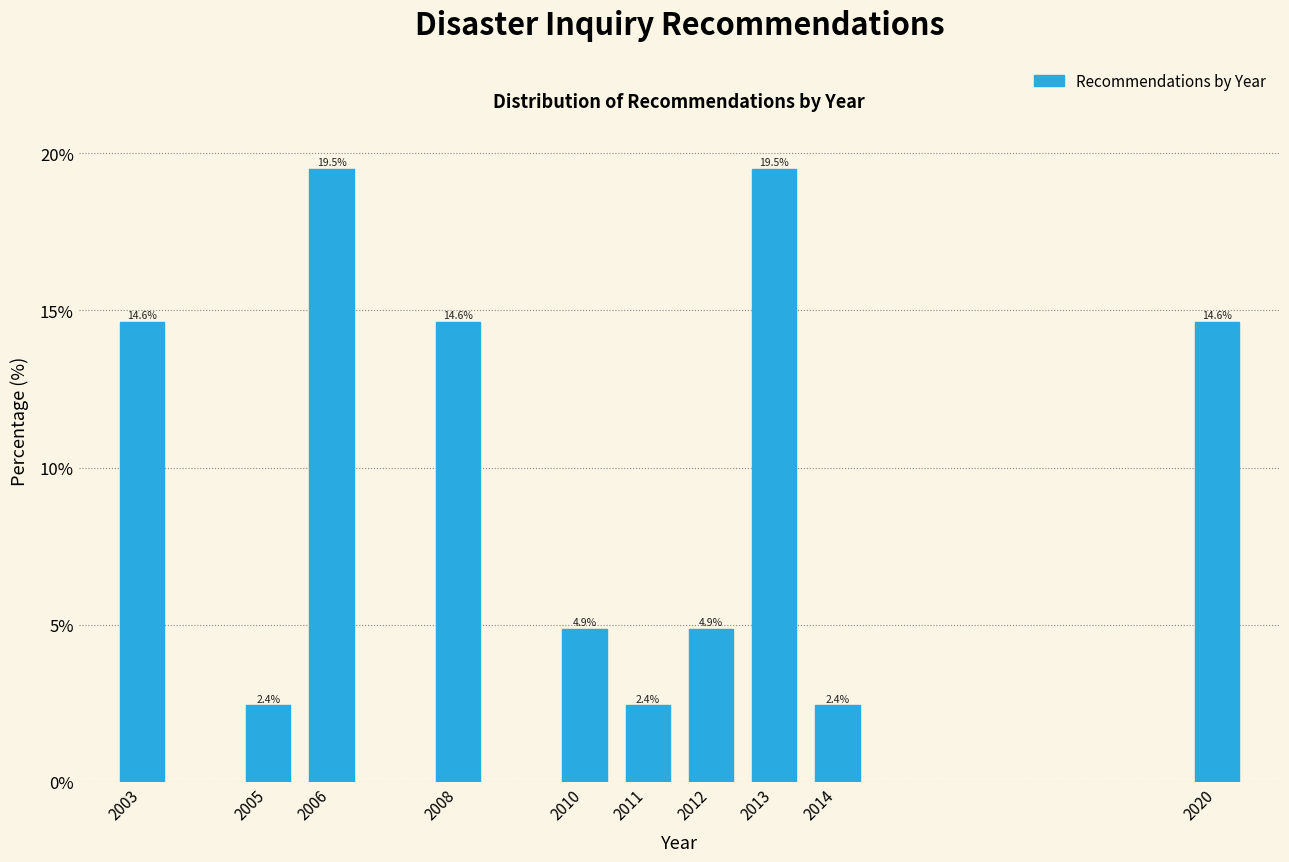

Reading left to right, extract all data points from this chart.

2003=14.6	2005=2.4	2006=19.5	2008=14.6	2010=4.9	2011=2.4	2012=4.9	2013=19.5	2014=2.4	2020=14.6